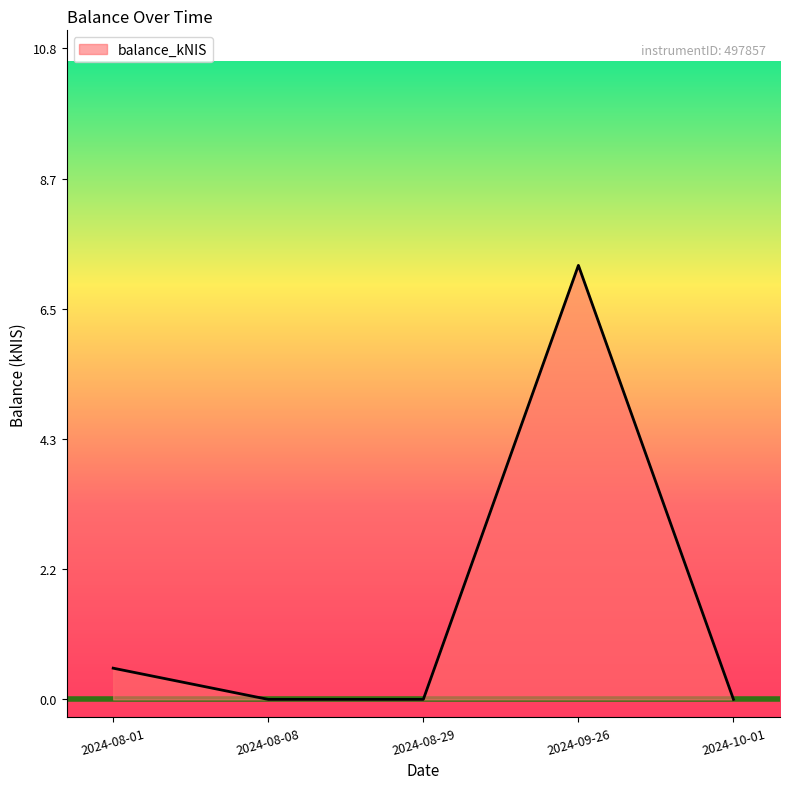

Is it true that the value at 2024-08-08 is 0.0?

True